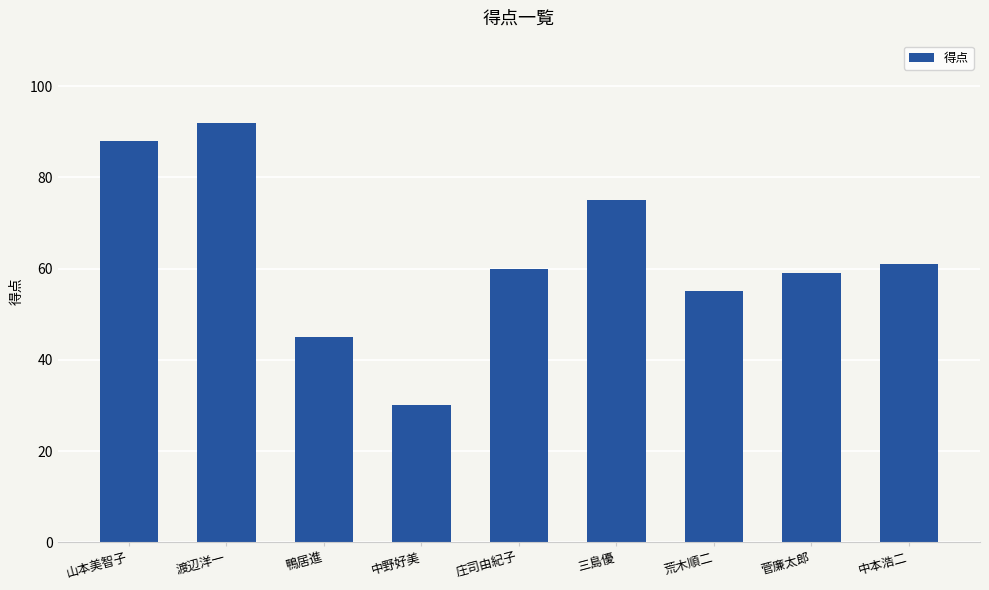

What value does the data have at 三島優, to the nearest 10?

80